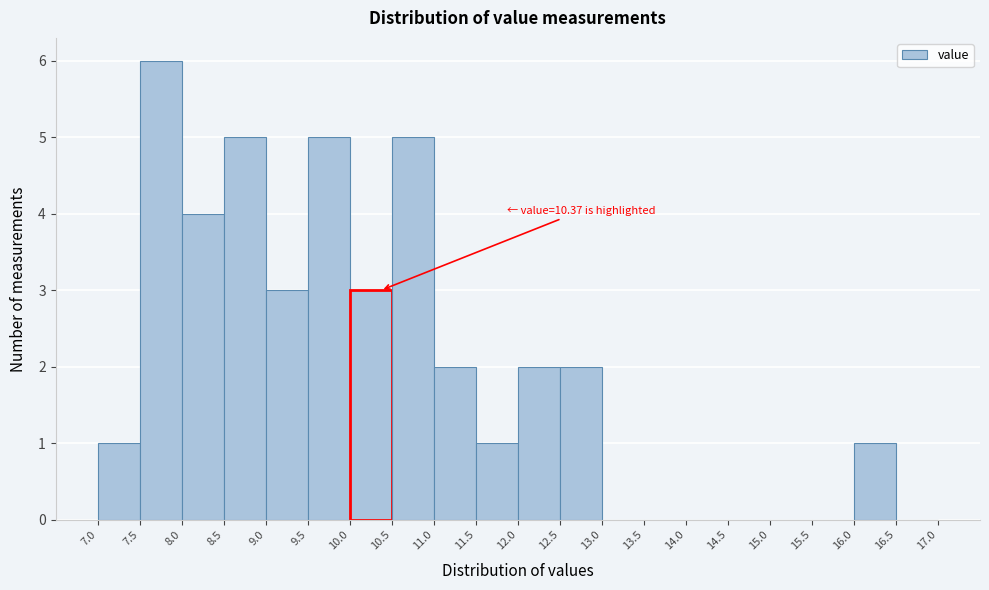

Over which range of the x-axis is the bar tallest?

7.5 to 8.0